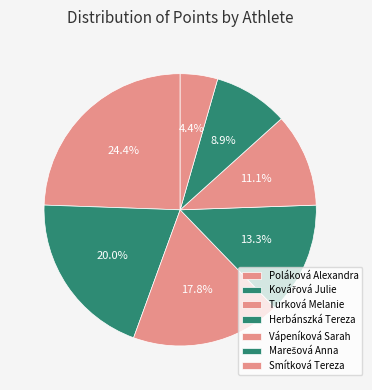

To the nearest percent, what percentage of the pie is Poláková Alexandra?

24%